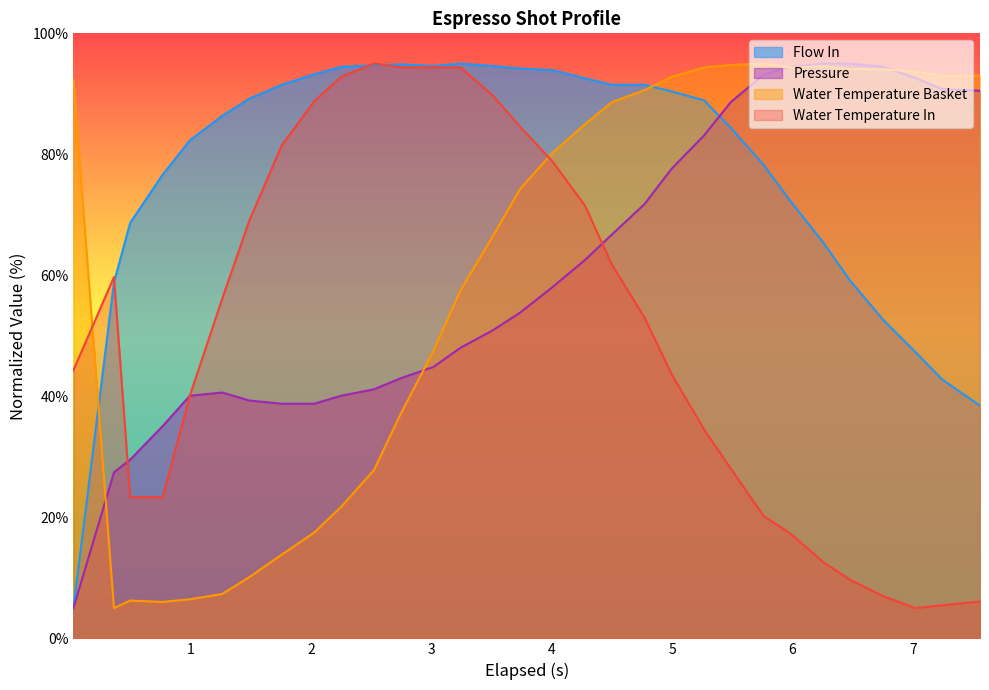

What is the difference between the maximum and minimum values in the pressure series?

90.0